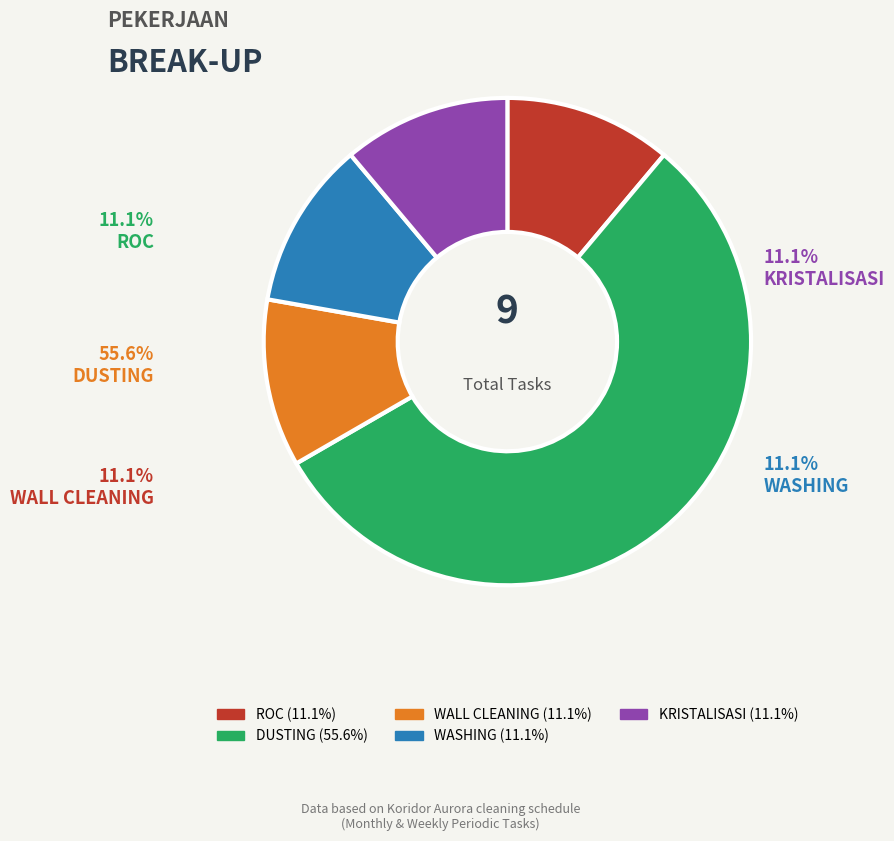

What is the ratio of the value at DUSTING to the value at ROC?

5.0